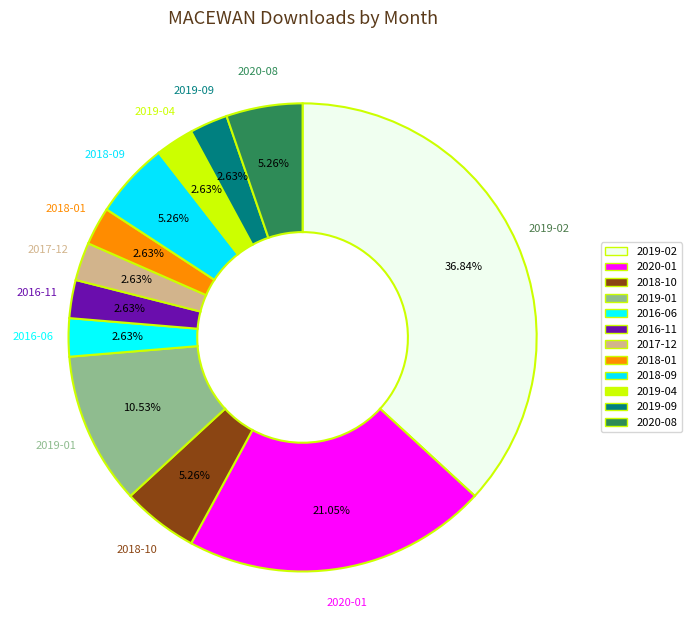

Is there any slice that represents more than half of the pie?

No